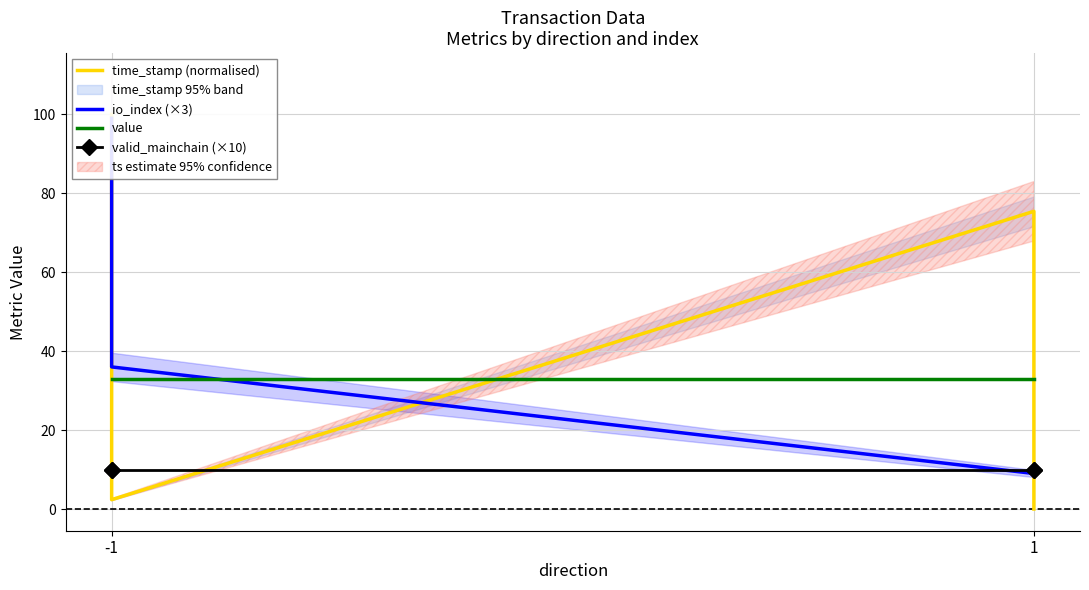

What is the total value across all series at 1?

127.3